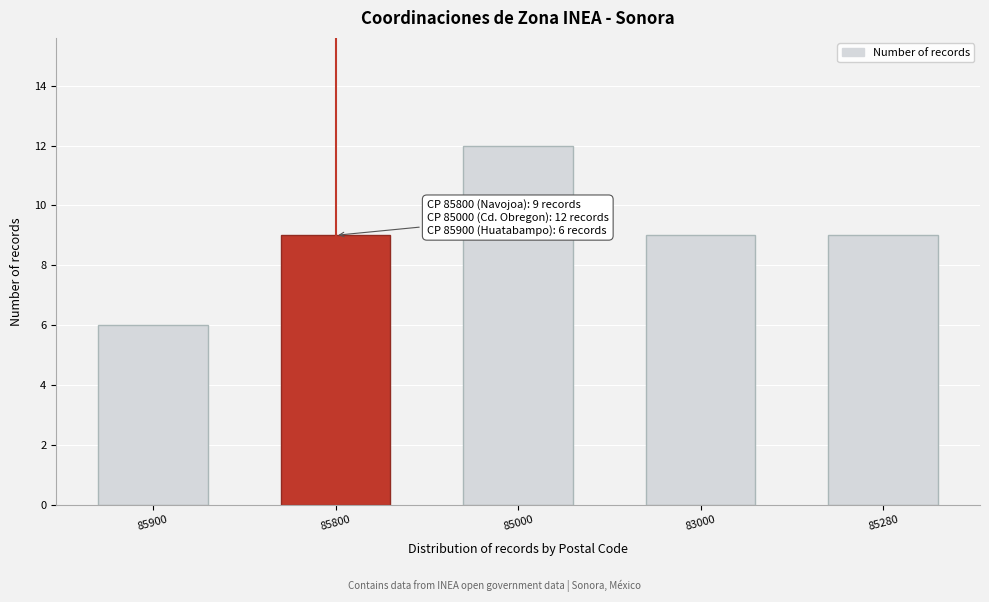

Reading left to right, what are all the values shown in this chart?

85900=6	85800=9	85000=12	83000=9	85280=9